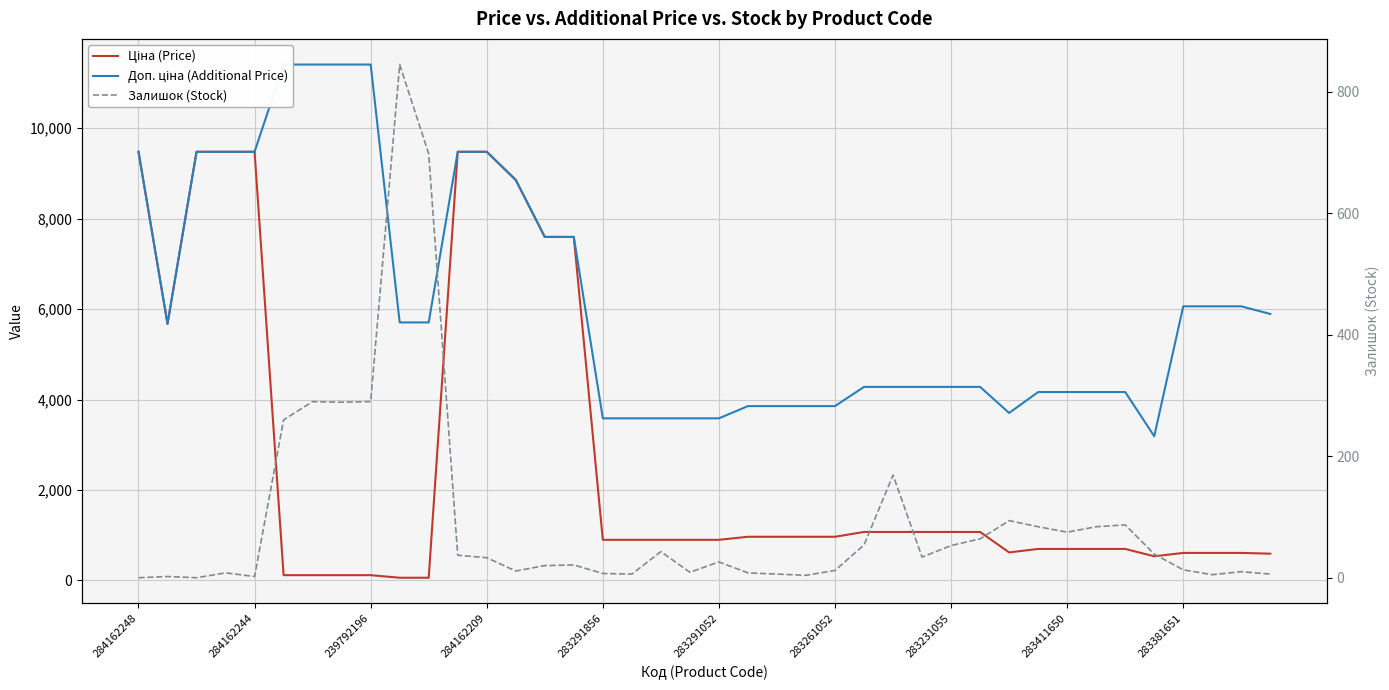

What is the value of the Ціна (Price) point at the 33rd from the left?

694.3